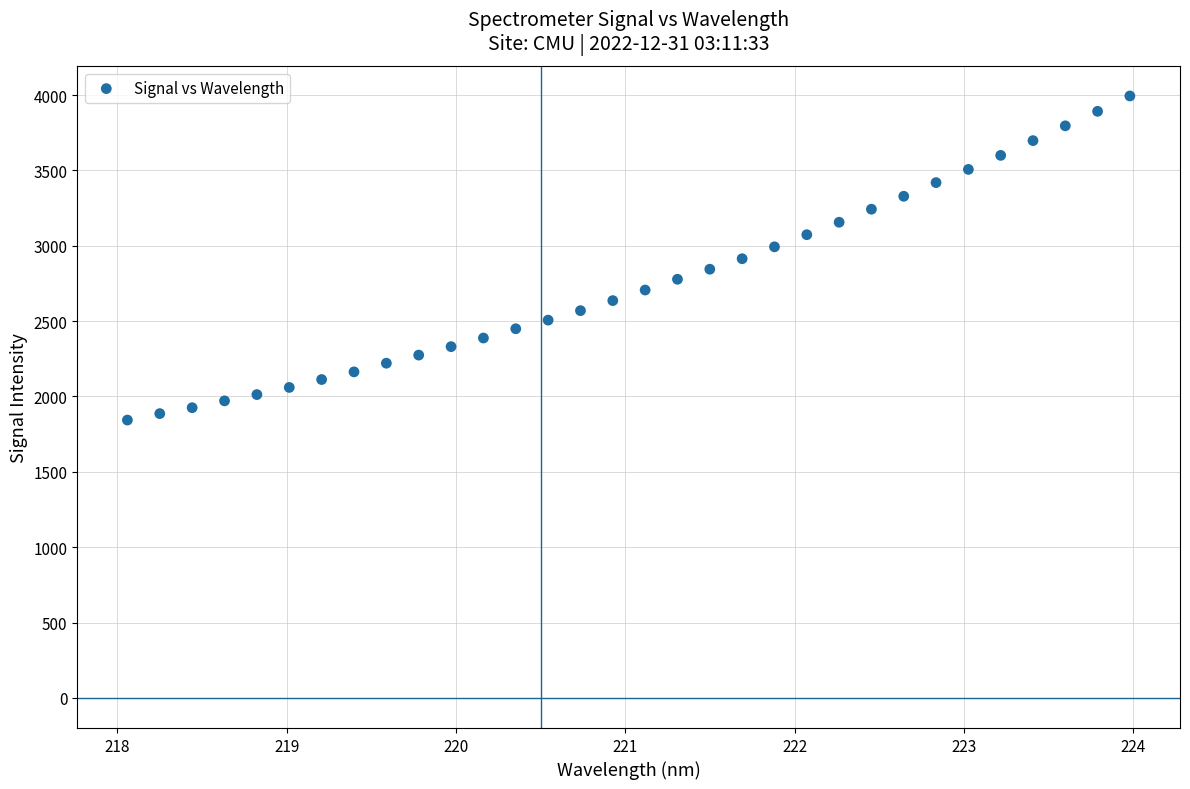

What is the range of Y values (max minus min)?

2150.4